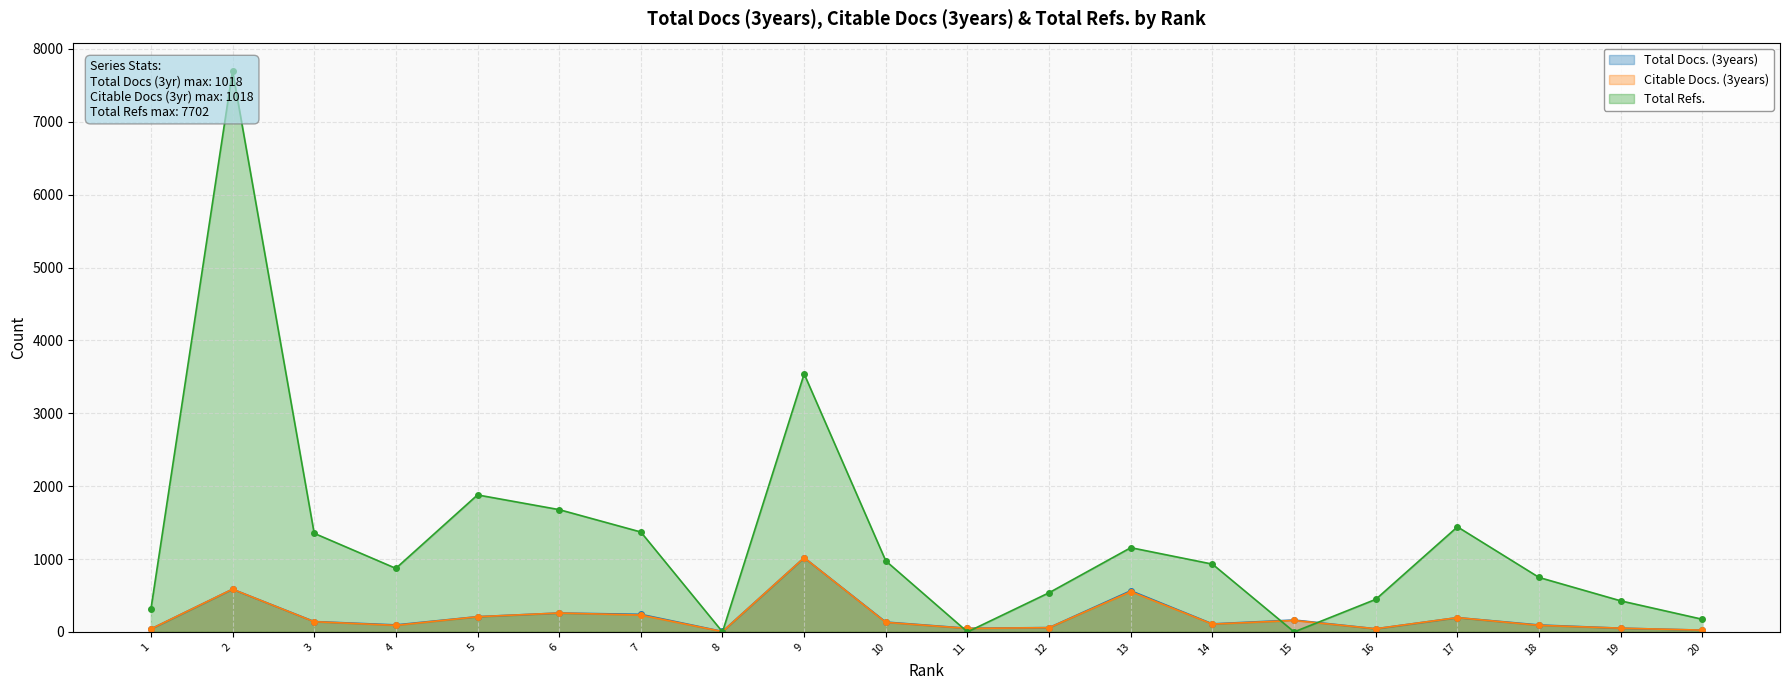

Reading right to left, what are all the values shown in this chart?

Total Docs. (3years): 20=24	19=51	18=95	17=196	16=43	15=163	14=110	13=565	12=59	11=50	10=135	9=1018	8=6	7=241	6=259	5=209	4=96	3=142	2=586	1=40
Citable Docs. (3years): 20=24	19=51	18=90	17=196	16=43	15=157	14=107	13=553	12=58	11=48	10=131	9=1018	8=4	7=231	6=259	5=208	4=90	3=140	2=586	1=40
Total Refs.: 20=173	19=426	18=747	17=1442	16=447	15=0	14=930	13=1156	12=538	11=0	10=974	9=3541	8=0	7=1371	6=1678	5=1880	4=872	3=1353	2=7702	1=308